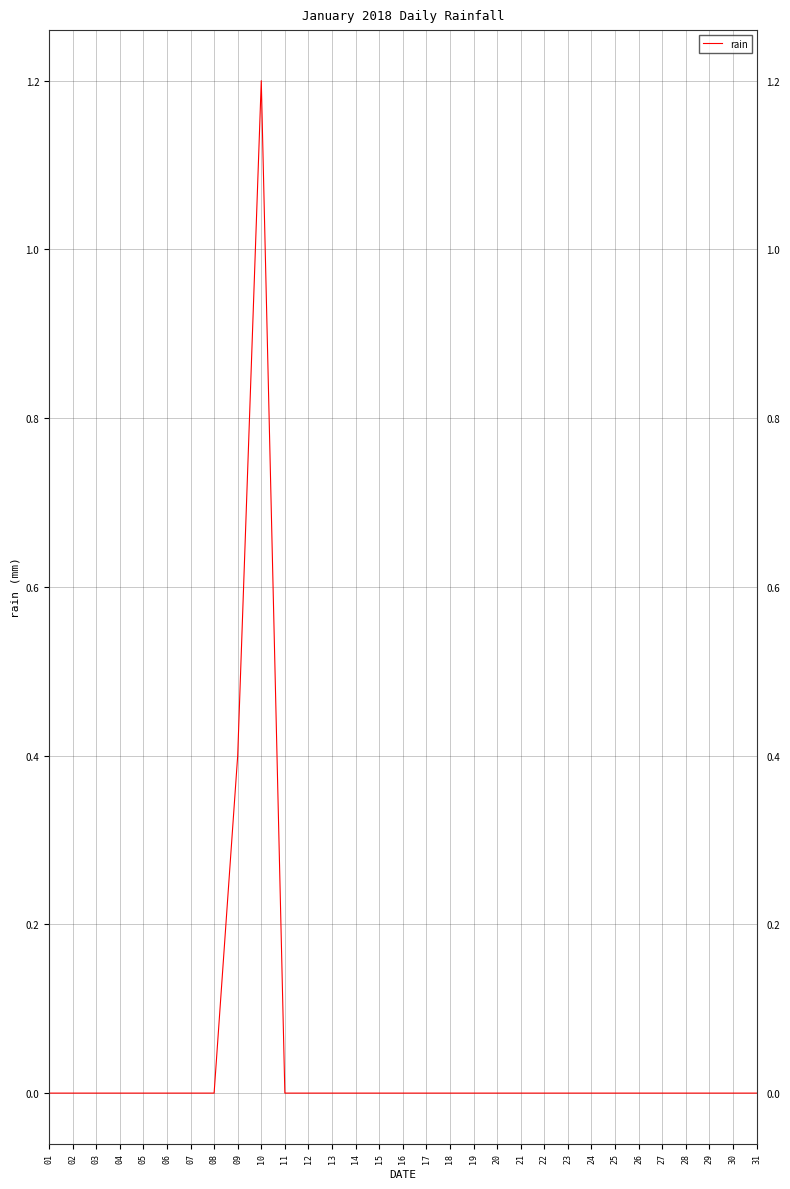

At which category does the chart reach its peak across all series?

10